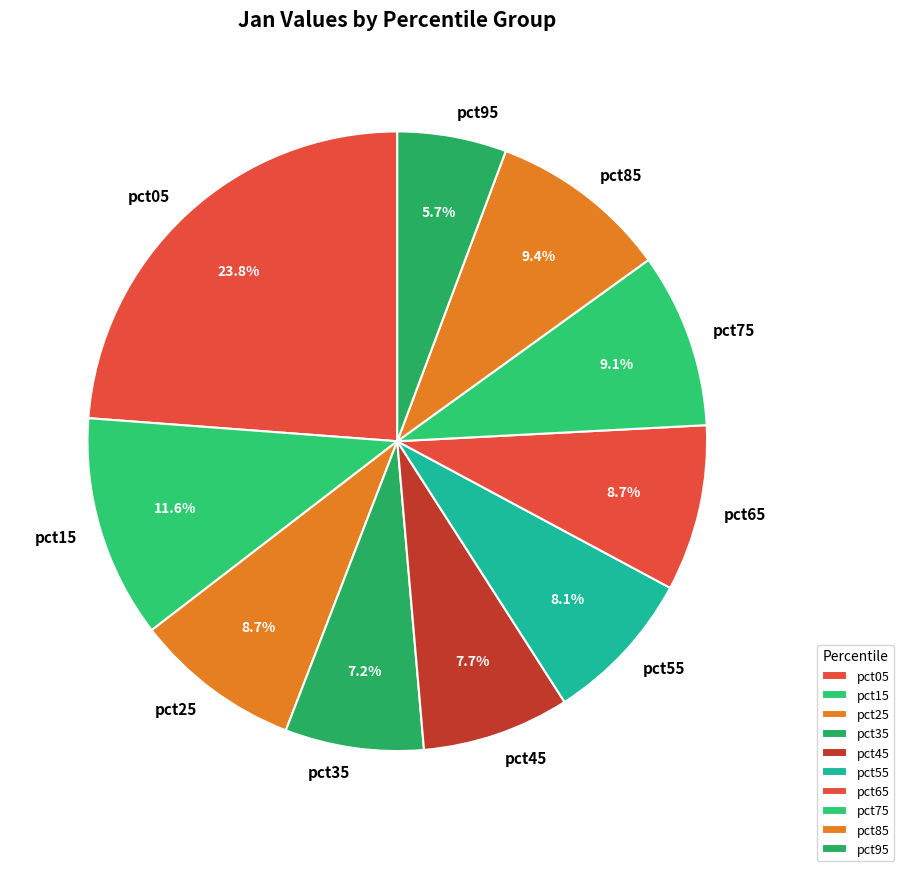

What percentage do pct95 and pct35 together represent?

12.9%